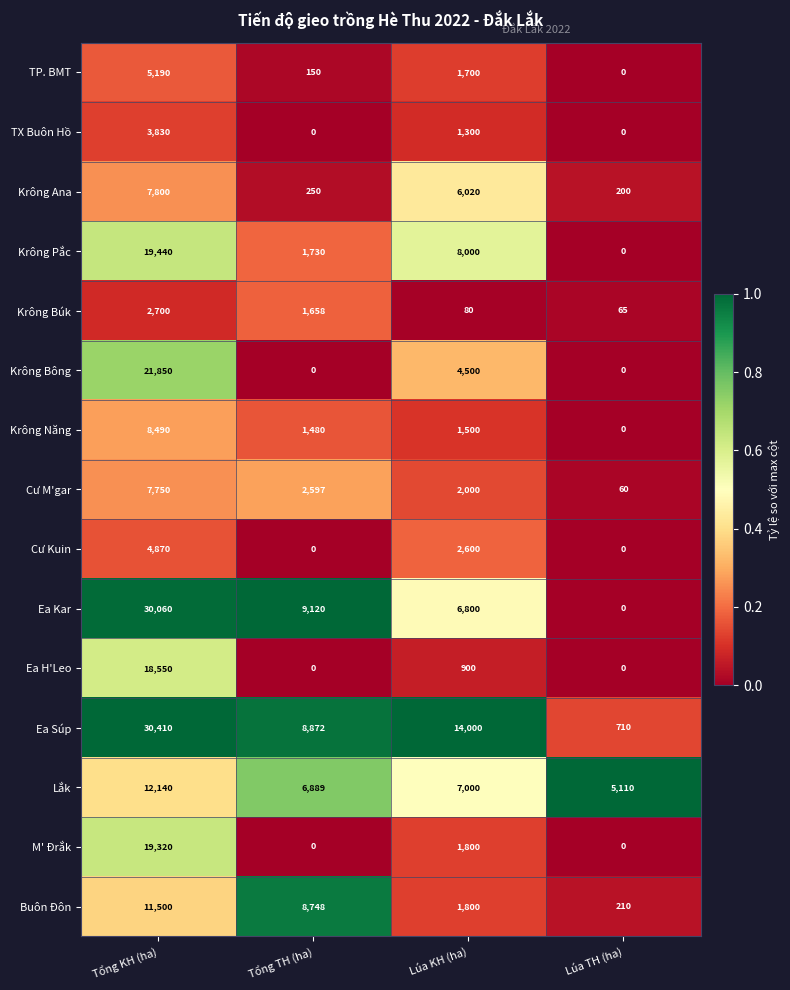

Where does the M' Đrắk series first go above 1800?

Tổng KH (ha)